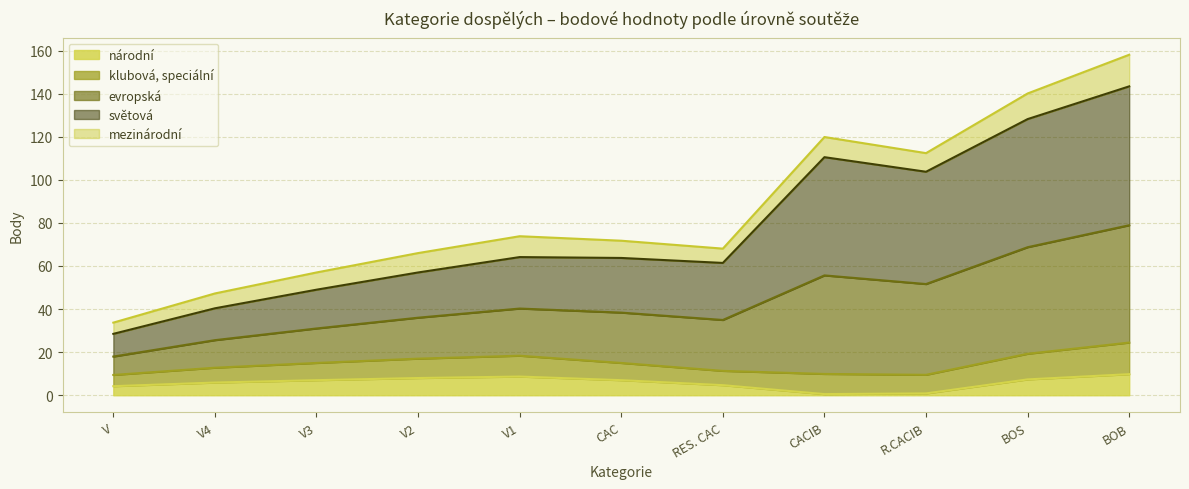

True or false: národní and světová cross at least once.

False